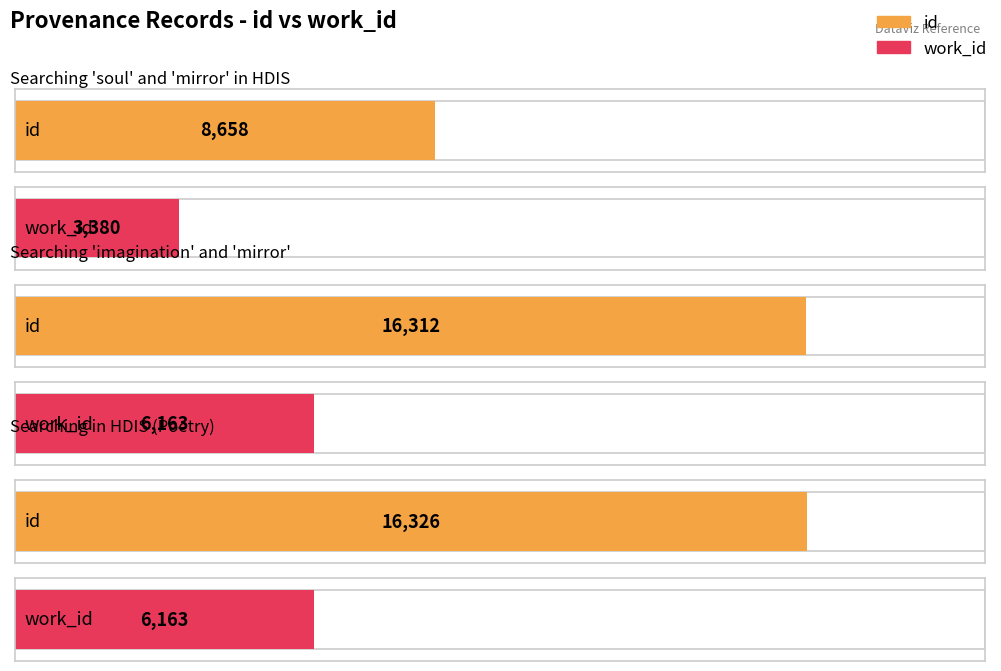

What is the difference between the highest and lowest values at Searching 'imagination' and 'mirror'?

10149